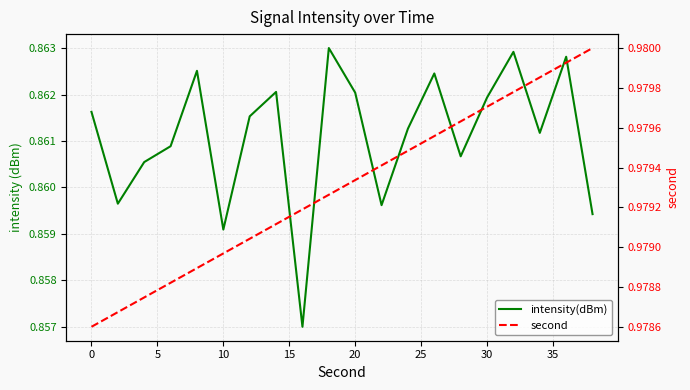

What is the sum of all second values?

19.6